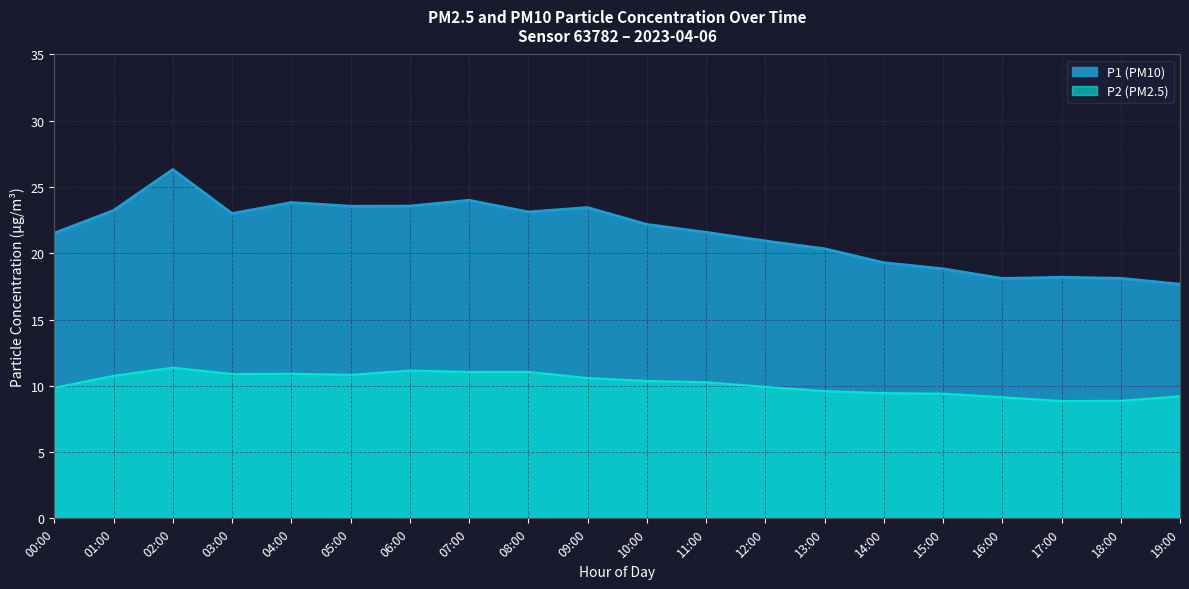

The P2 series shows 10.9 at 07:00. True or false?

True